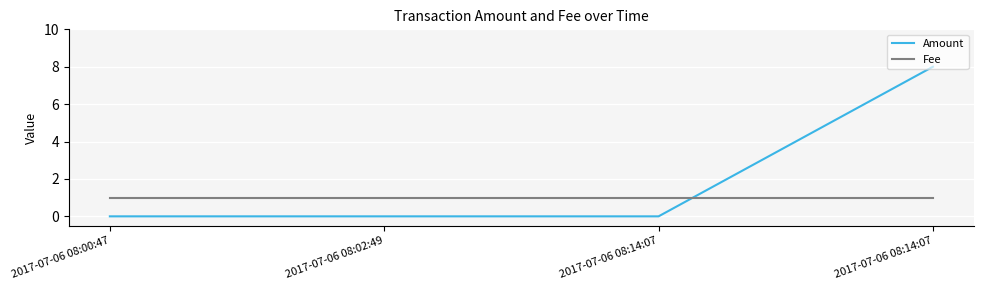

What is the average value of the Amount series?

2